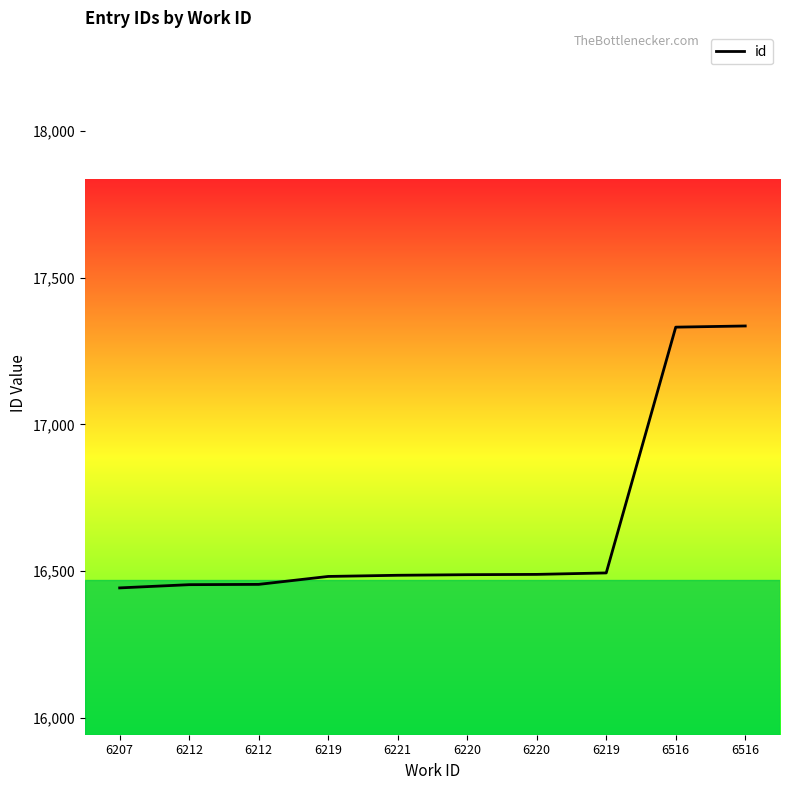

Reading right to left, transcribe all the data shown in this chart.

17335	17331	16494	16489	16488	16486	16482	16455	16454	16443